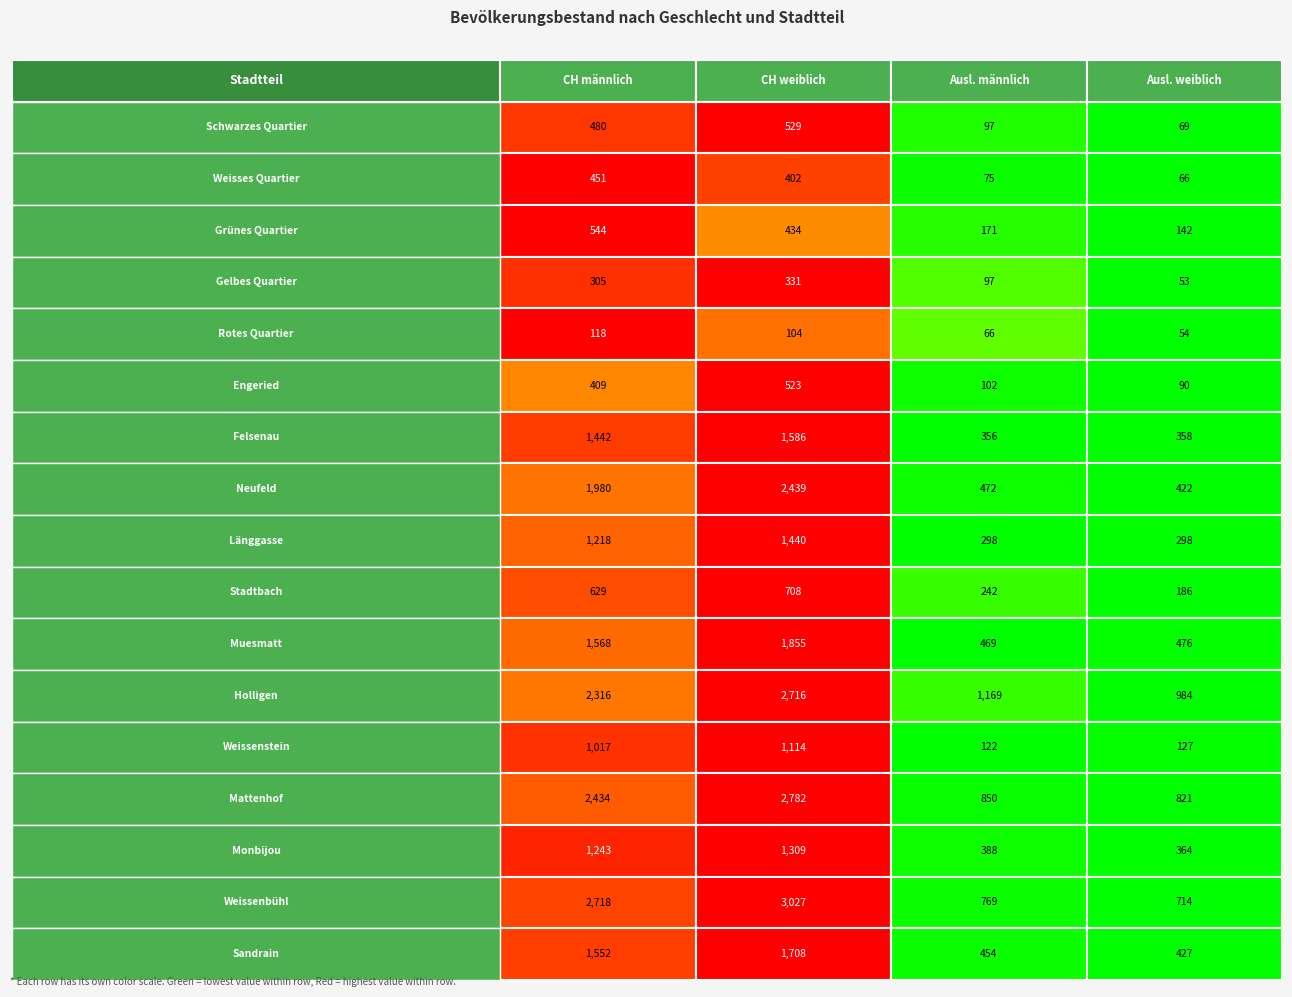

Where does the Schwarzes Quartier series first go above 480?

1